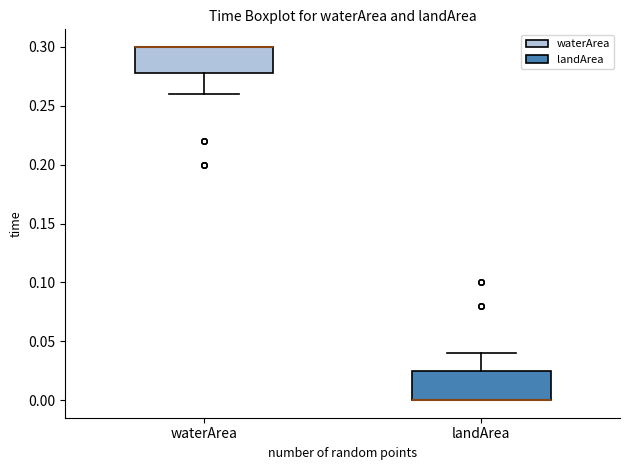

Reading left to right, read every box against the y-axis: the position of its median line, the range the box covers, and the ends of its whiskers. The values are not printed on the chart, so give them approximately, as read against the axis.

waterArea: median 0.300 (drawn on the box's upper edge), box 0.280 to 0.300, whiskers 0.260 to 0.300
landArea: median 0.000 (drawn on the box's lower edge), box 0.000 to 0.025, whiskers 0.000 to 0.040